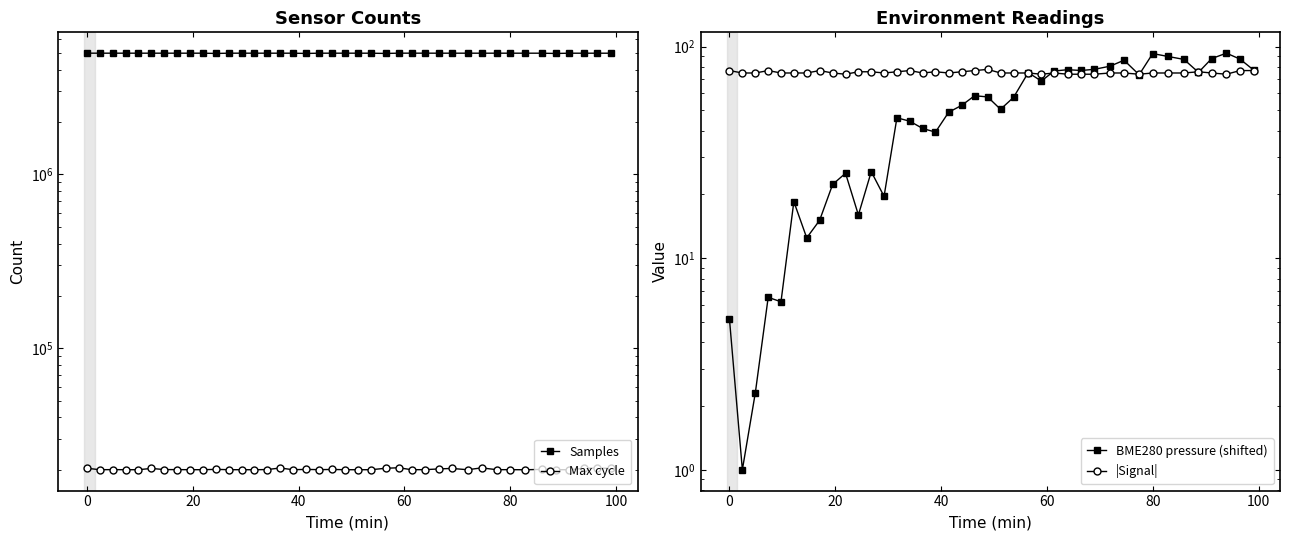

Reading right to left, transcribe all the data shown in this chart.

Samples: 4974214.0	4974276.0	4974473.0	4974342.0	4957472.0	4975038.0	4975165.0	4975696.0	4975733.0	4975168.0	4975573.0	4975962.0	4975313.0	4976838.0	4976928.0	4977174.0	4958671.0	4975054.0	4975486.0	4975742.0	4975717.0	4975662.0	4958293.0	4975392.0	4975403.0	4975595.0	4975927.0	4976203.0	4975582.0	4958186.0	4975640.0	4975761.0	4975725.0	4975831.0	4975936.0	4975837.0	4975922.0	4976028.0	4976077.0	4976677.0
Max cycle: 20363.0	20505.0	20382.0	20030.0	20038.0	20117.0	20022.0	20046.0	20043.0	20526.0	20027.0	20378.0	20237.0	20054.0	20027.0	20557.0	20423.0	20034.0	20029.0	20034.0	20102.0	20050.0	20113.0	20038.0	20490.0	20081.0	20022.0	20035.0	20038.0	20125.0	20037.0	20037.0	20058.0	20069.0	20378.0	20035.0	20031.0	20061.0	20031.0	20419.0
BME280 pressure (shifted): 77.4	87.2	93.1	87.8	75.5	86.9	89.8	92.7	73.6	86.2	80.8	78.0	77.1	77.7	76.7	68.7	75.3	57.5	50.5	57.8	58.6	52.8	48.9	39.4	41.0	44.4	46.1	19.6	25.6	16.0	25.2	22.3	15.1	12.5	18.5	6.2	6.5	2.3	1.0	5.1
|Signal|: 77.0	77.0	74.0	75.0	76.0	75.0	75.0	75.0	74.0	75.0	75.0	74.0	74.0	74.0	75.0	74.0	75.0	75.0	75.0	78.0	77.0	76.0	75.0	76.0	75.0	77.0	76.0	75.0	76.0	76.0	74.0	75.0	77.0	75.0	75.0	75.0	77.0	75.0	75.0	77.0